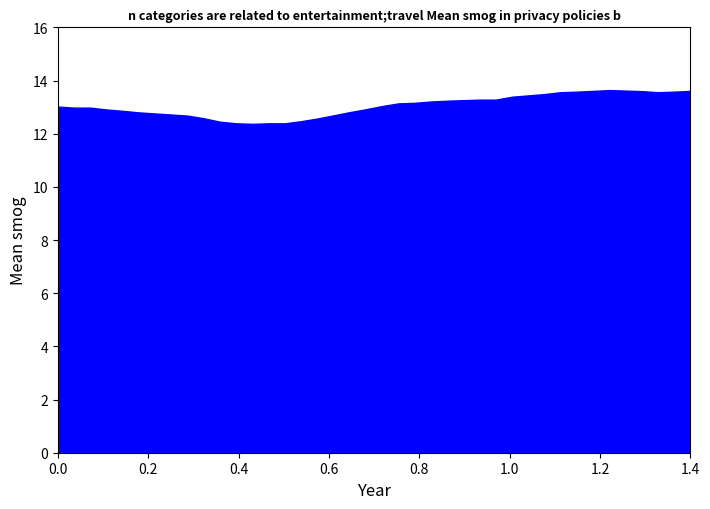

What is the maximum value shown in the chart?

13.6